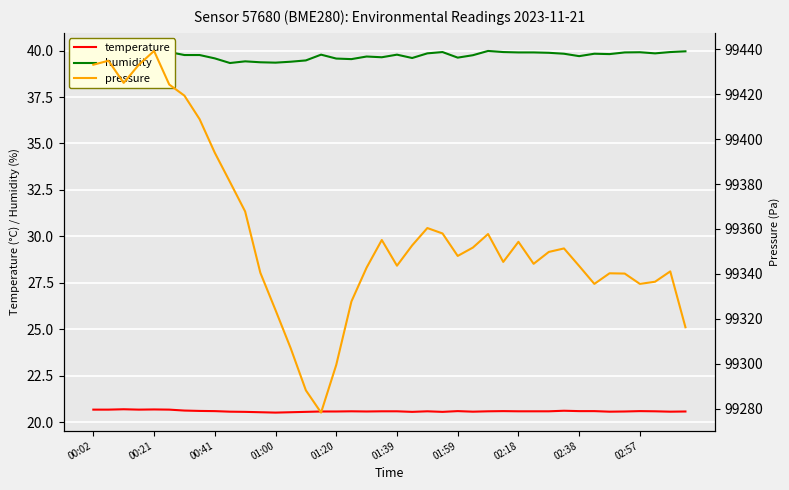

The humidity series shows 39.8 at 34. True or false?

True